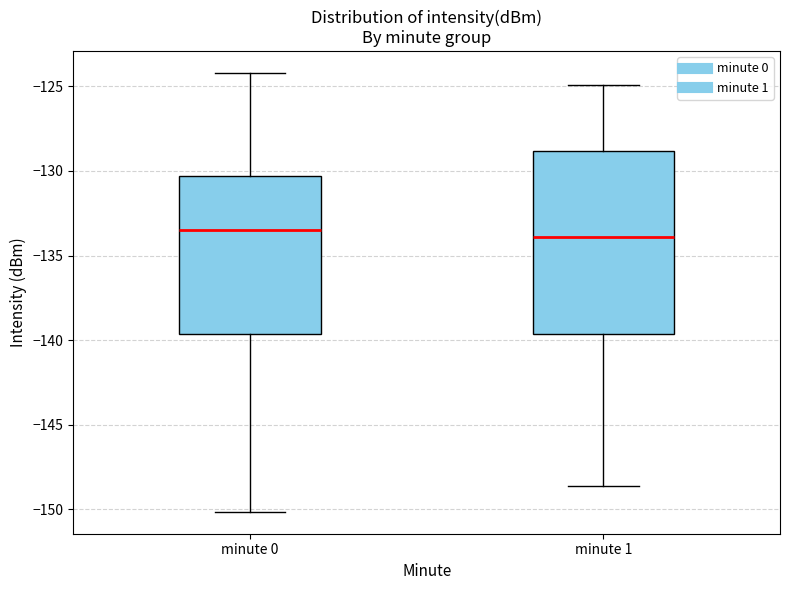

Reading left to right, read every box against the y-axis: the position of its median line, the range the box covers, and the ends of its whiskers. The values are not printed on the chart, so give them approximately, as read against the axis.

minute 0: median -133.5, box -139.5 to -130.5, whiskers -150.0 to -124.0
minute 1: median -134.0, box -139.5 to -129.0, whiskers -148.5 to -125.0